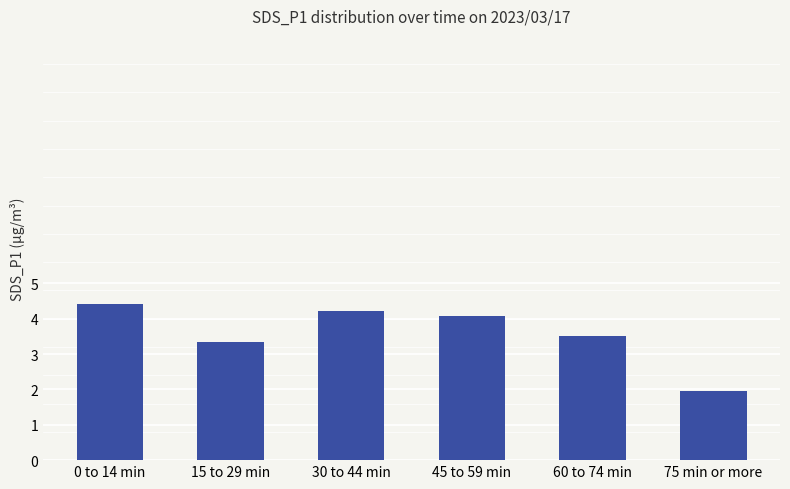

What position from the left is 0 to 14 min?

1